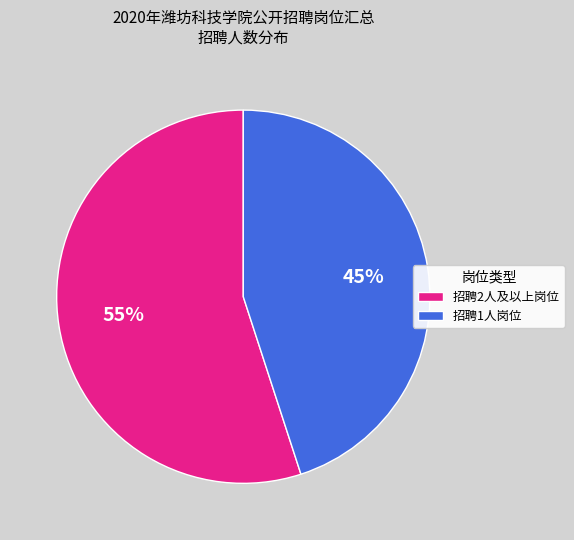

Rank the categories by value from highest to lowest.

招聘2人及以上岗位, 招聘1人岗位